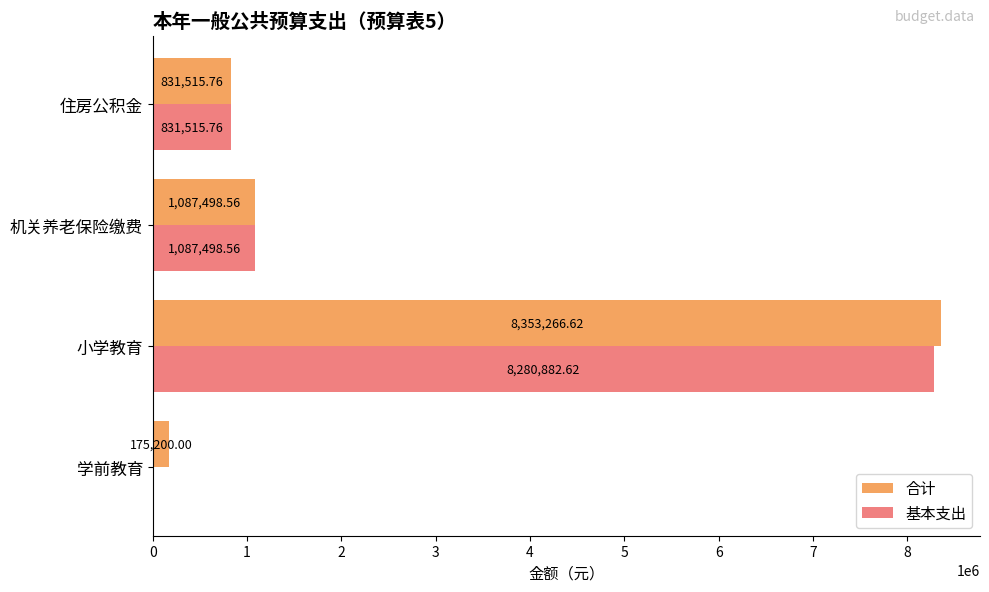

Between 小学教育 and 住房公积金, which series saw the biggest shift?

合计